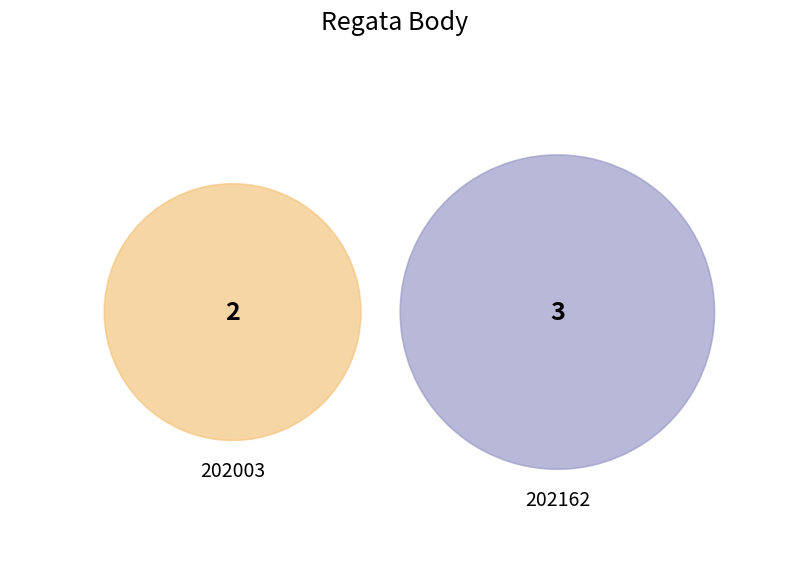

What is the largest slice in the pie chart?

202162